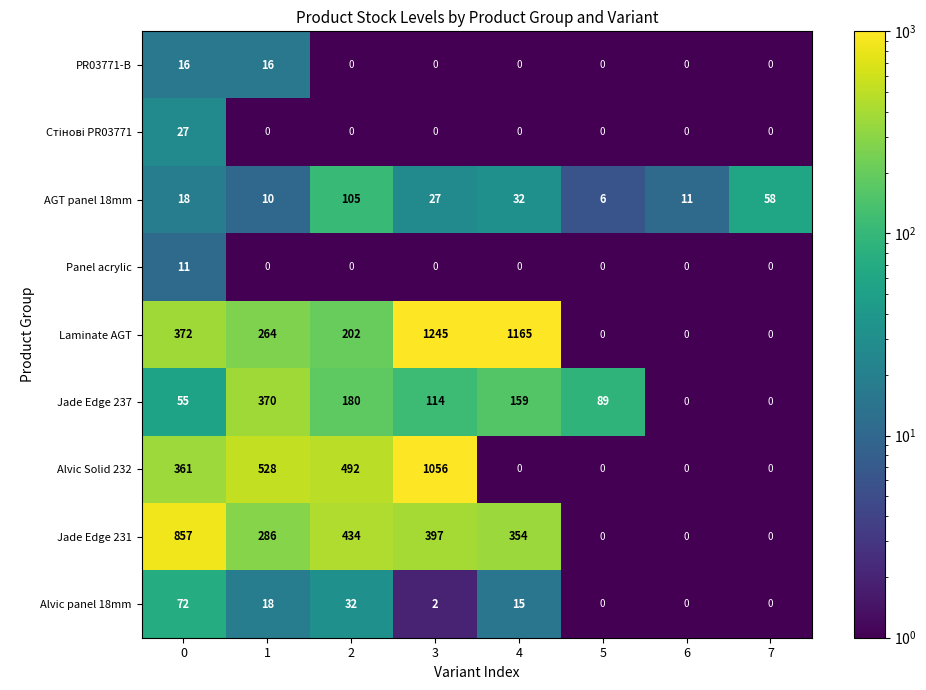

Which series has the largest total across all categories?

Laminate AGT